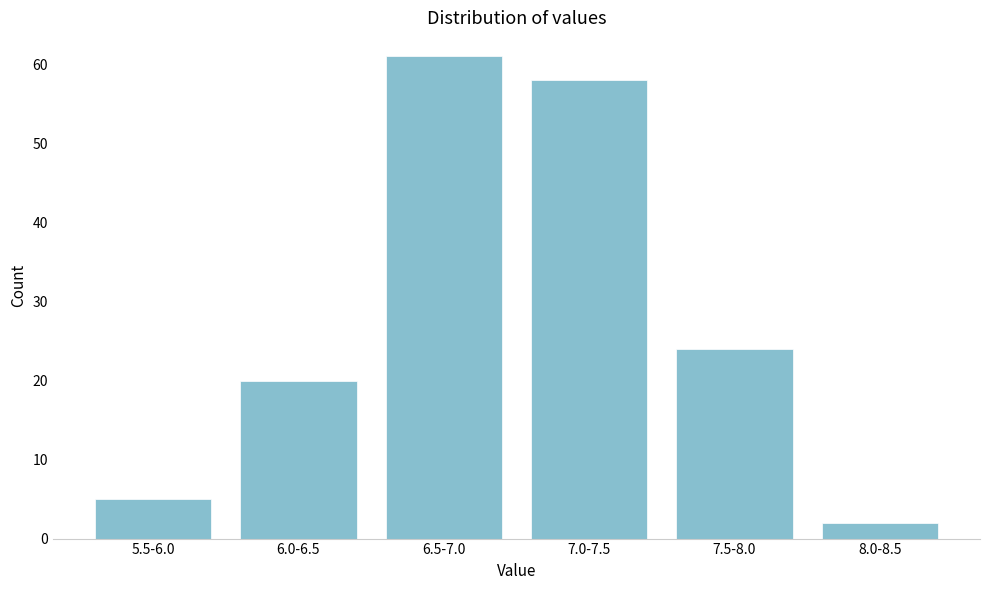

Reading left to right, list all the values displayed in this chart.

5	20	61	58	24	2